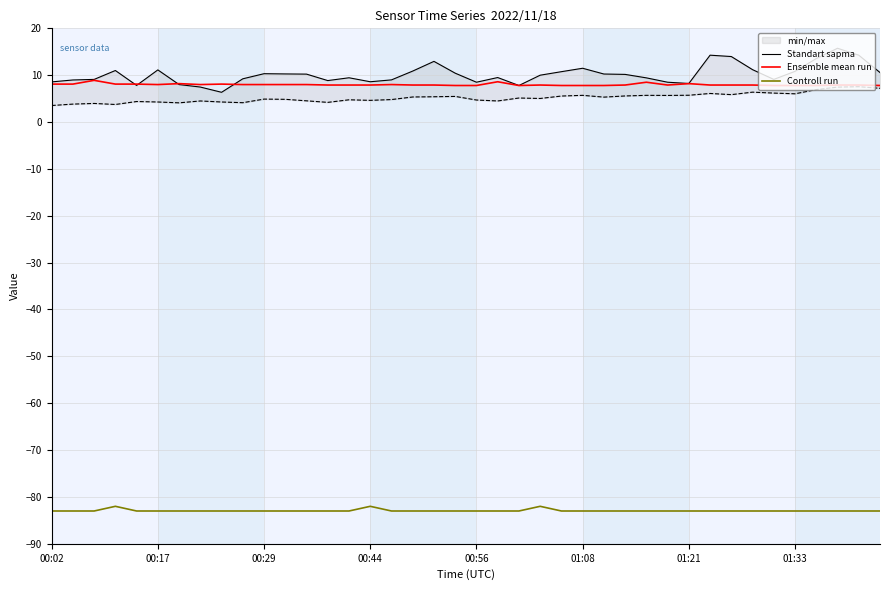

True or false: Standart sapma and Controll run cross at least once.

False